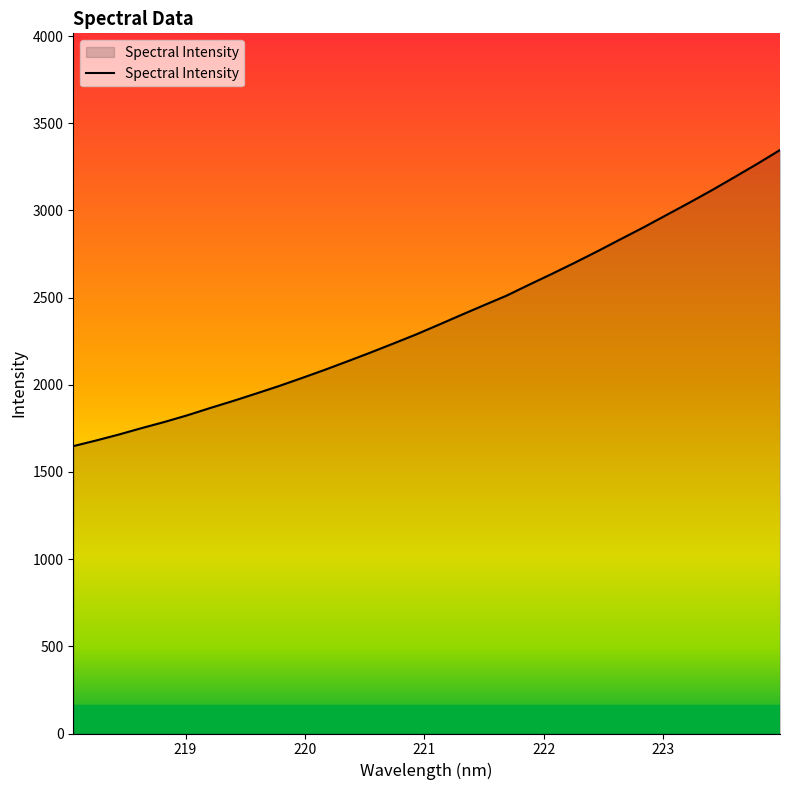

What is the difference between the maximum and minimum values?

1698.5